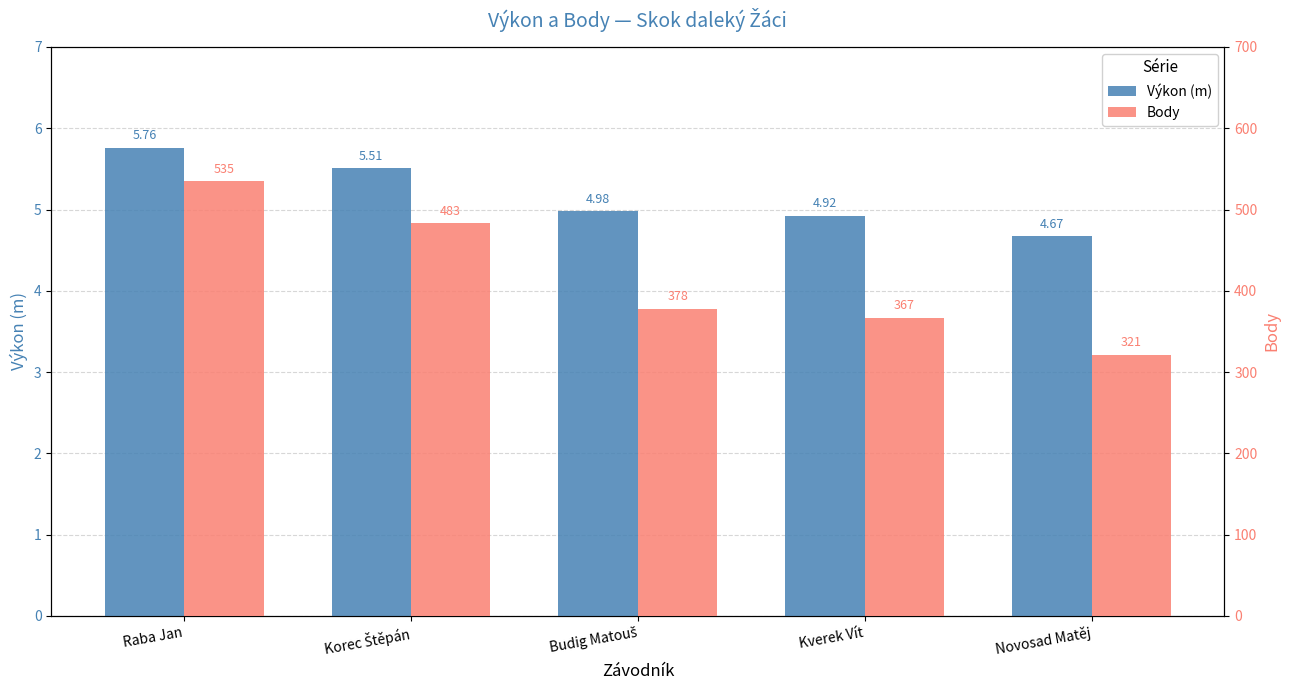

At which label is Body closest to 428?

Budig Matouš